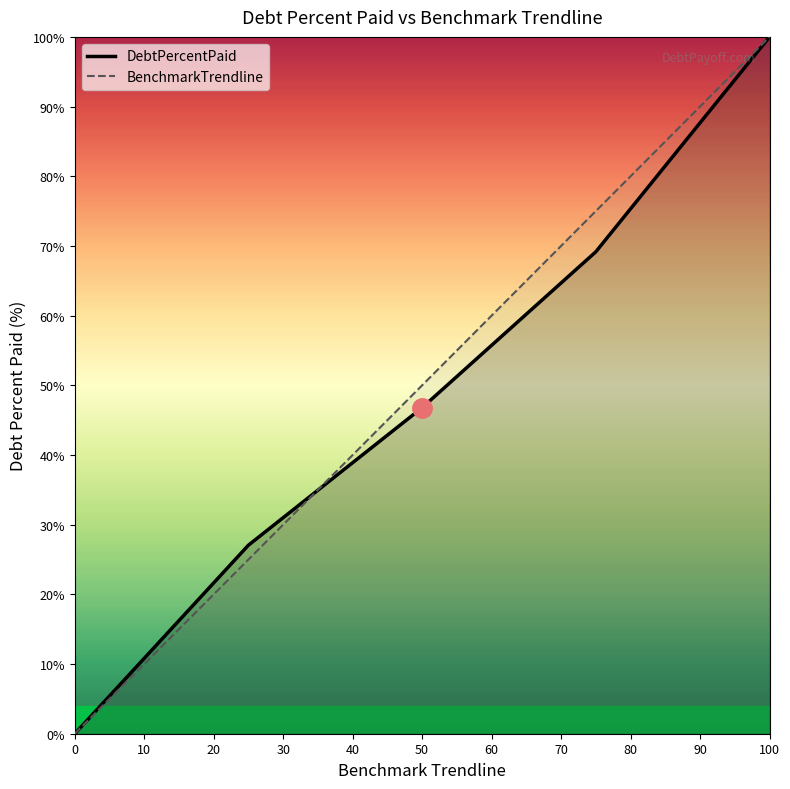

At which category does the chart reach its peak across all series?

100